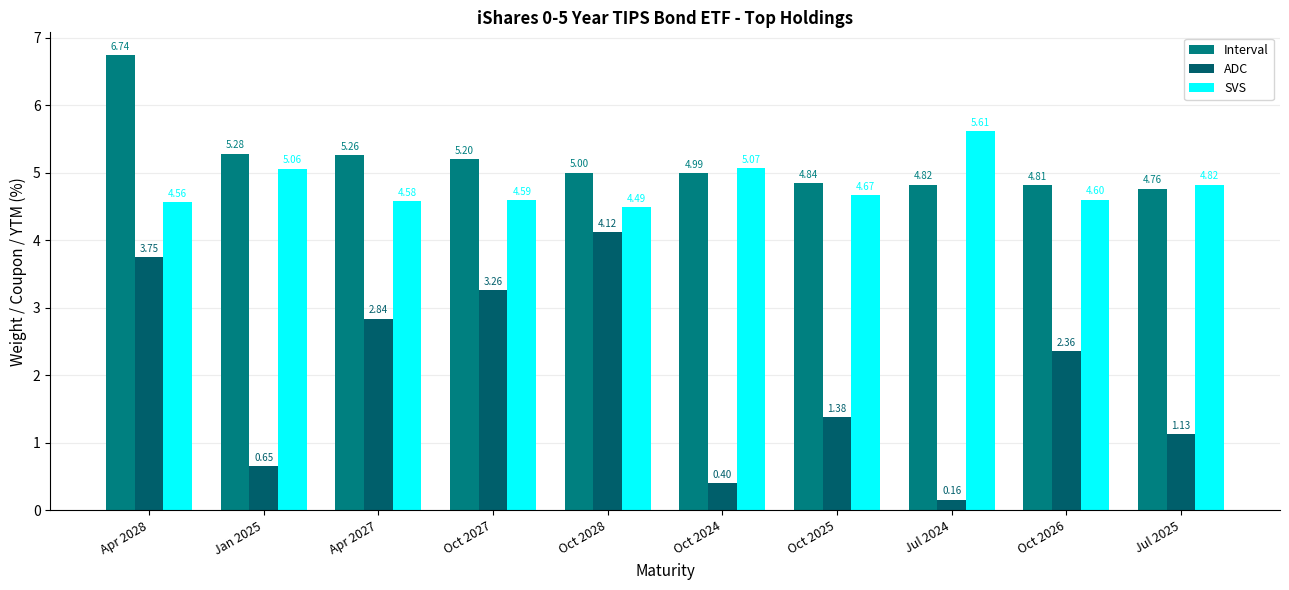

What is the difference between the highest and lowest values at Oct 2028?

0.9